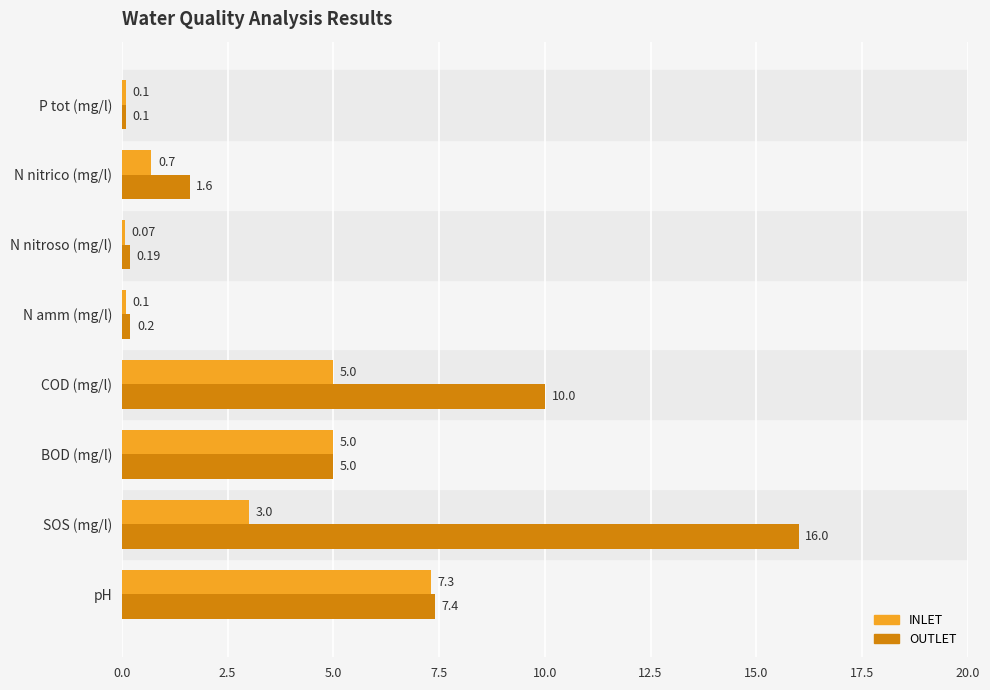

Which category has the highest value in the OUTLET series?

SOS (mg/l)